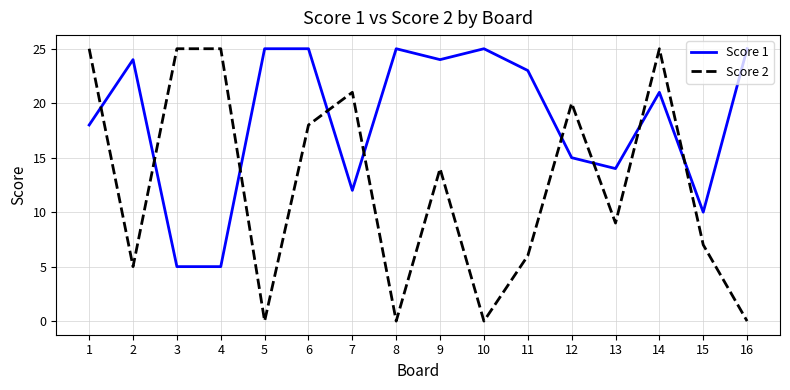

Reading left to right, extract all data points from this chart.

Score 1: 1=18	2=24	3=5	4=5	5=25	6=25	7=12	8=25	9=24	10=25	11=23	12=15	13=14	14=21	15=10	16=25
Score 2: 1=25	2=5	3=25	4=25	5=0	6=18	7=21	8=0	9=14	10=0	11=6	12=20	13=9	14=25	15=7	16=0